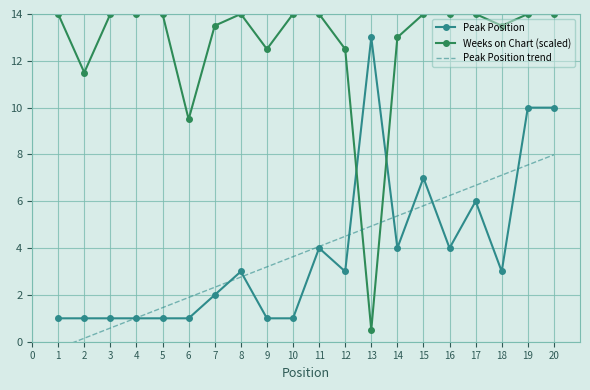

The value of Weeks on Chart (scaled) at 8 is 20.2. True or false?

False